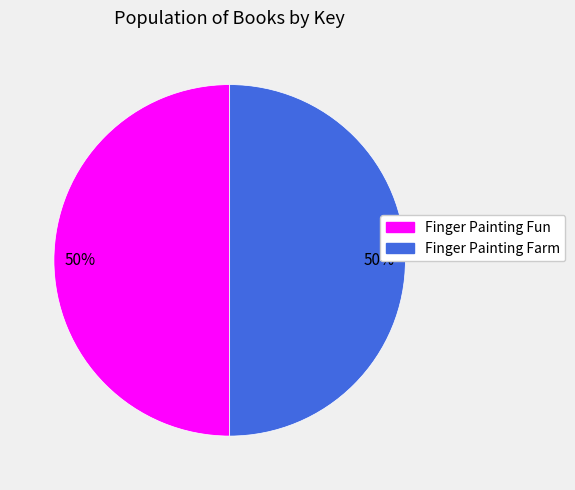

Is it true that Finger Painting Farm is 50% of the pie?

True